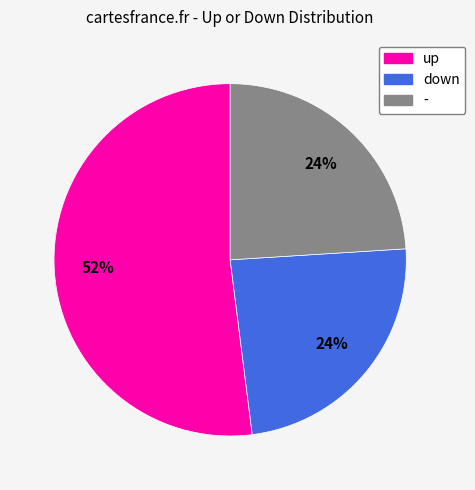

Does - account for over 50% of the chart?

No